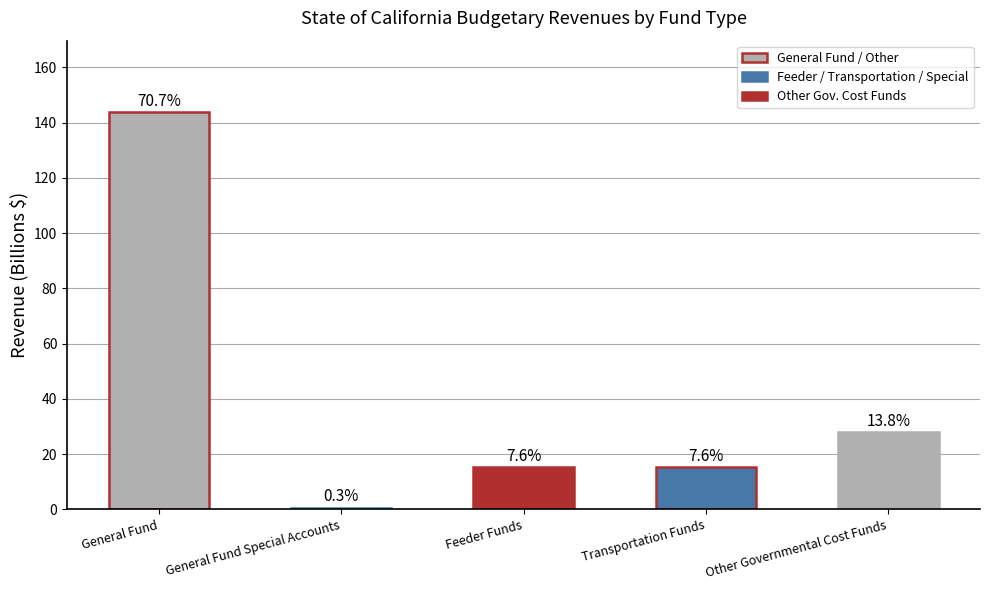

Between Feeder Funds and General Fund, which is larger?

General Fund